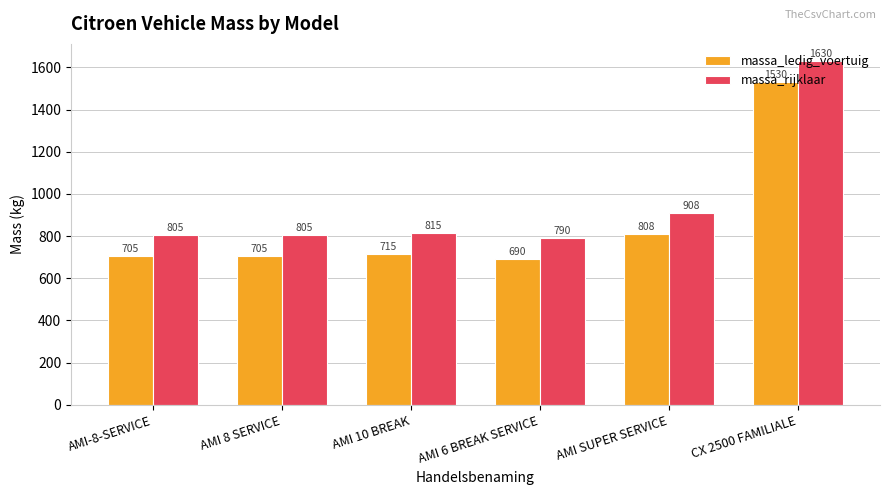

At which label is massa_ledig_voertuig closest to 1110?

AMI SUPER SERVICE